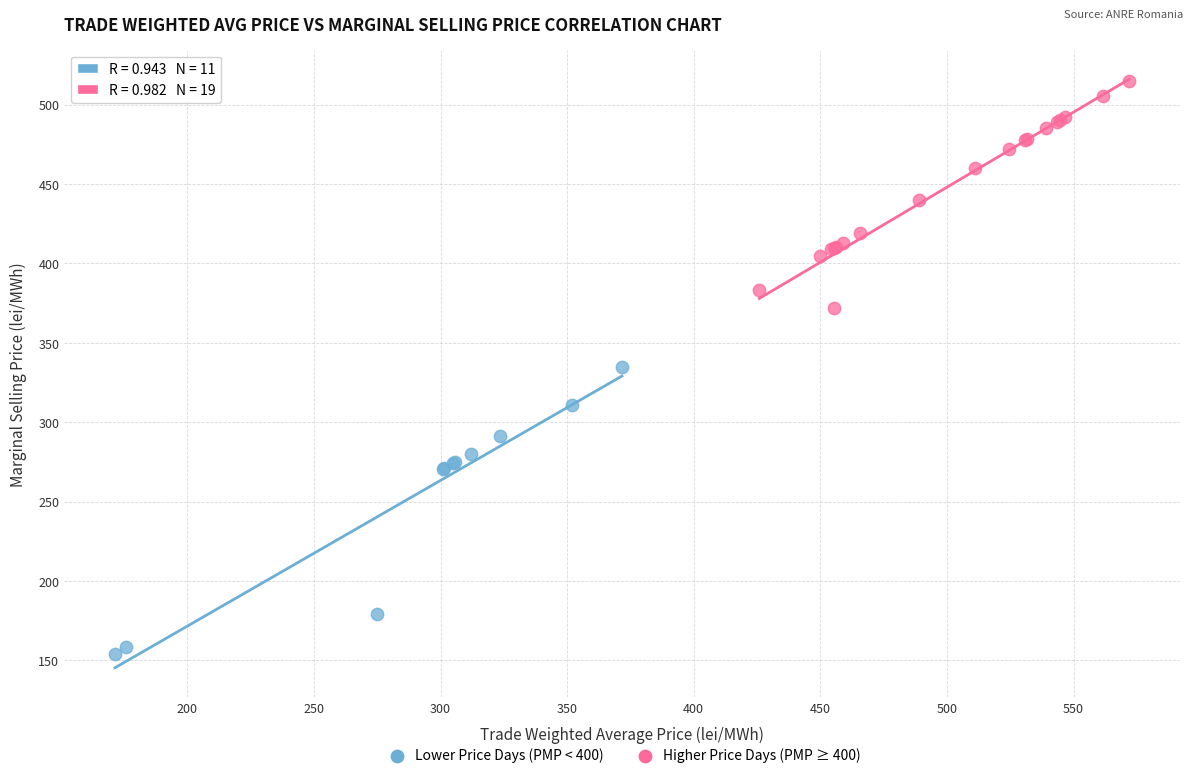

Which series reaches the minimum Y coordinate?

Lower Price Days (PMP < 400)